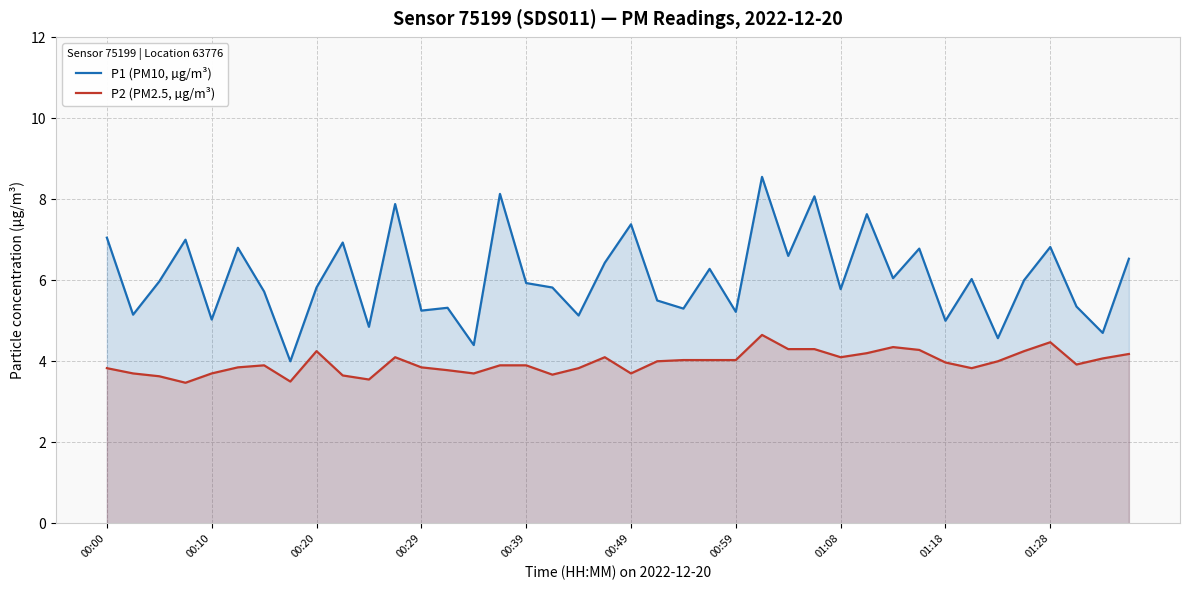

What is the highest value of the P1 (PM10, µg/m³) series?

8.6